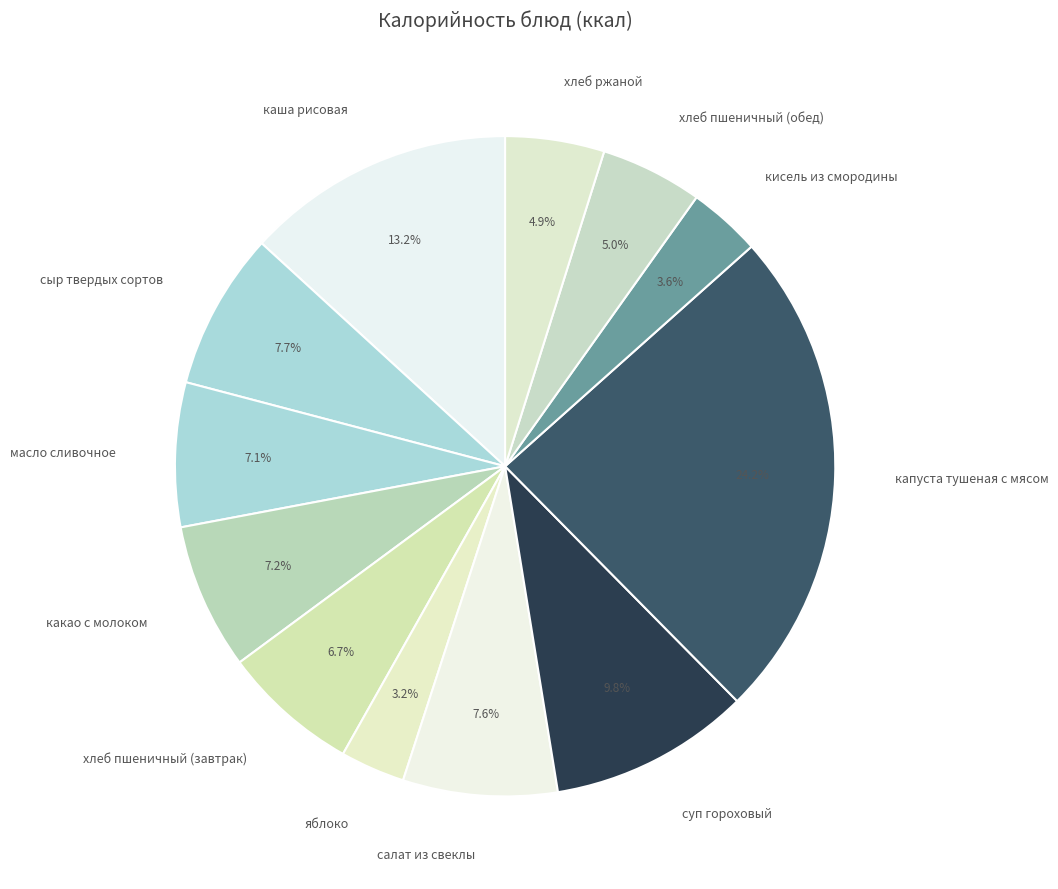

Between яблоко and какао с молоком, which is larger?

какао с молоком